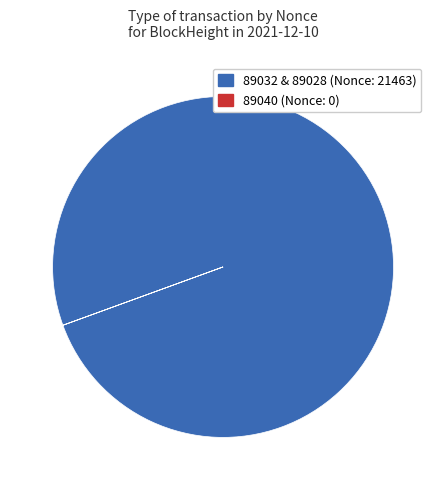

To the nearest percent, what is the difference between the largest and smallest slice percentages?

100%